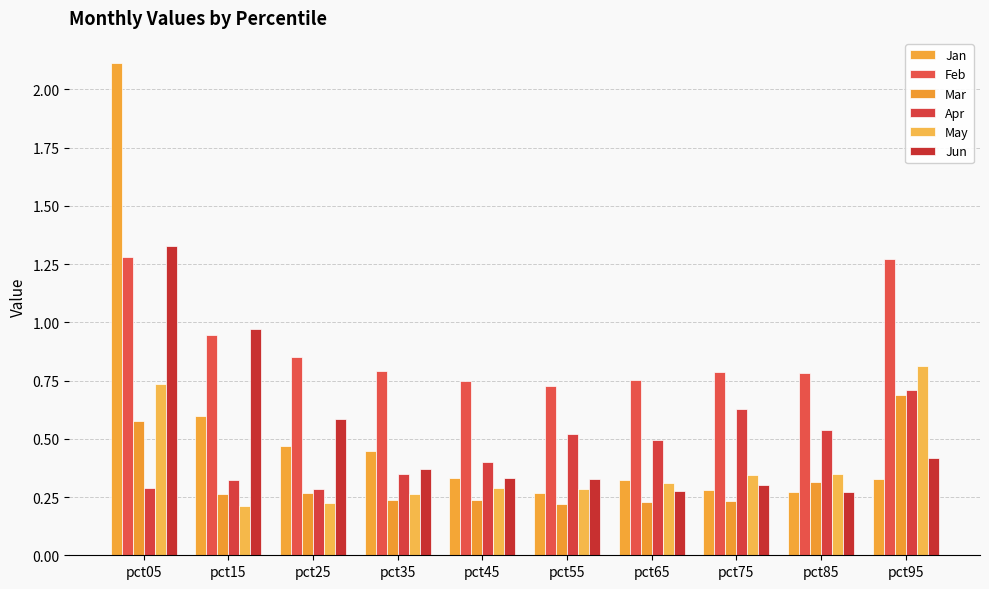

What is the approximate value of Jun at pct05?

1.3